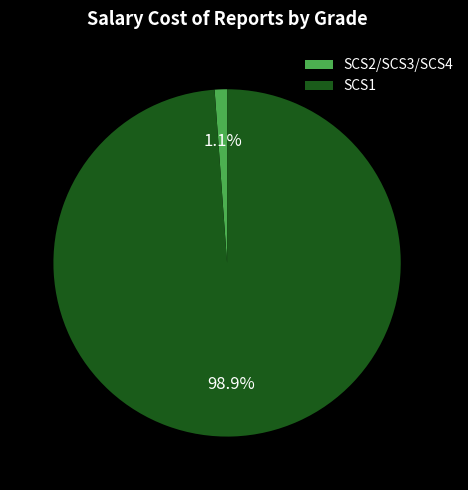

How much of the chart is everything except SCS1?

1.1%